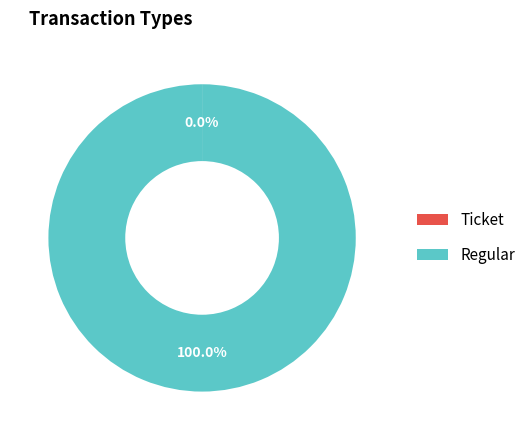

Is there any slice that represents more than half of the pie?

Yes